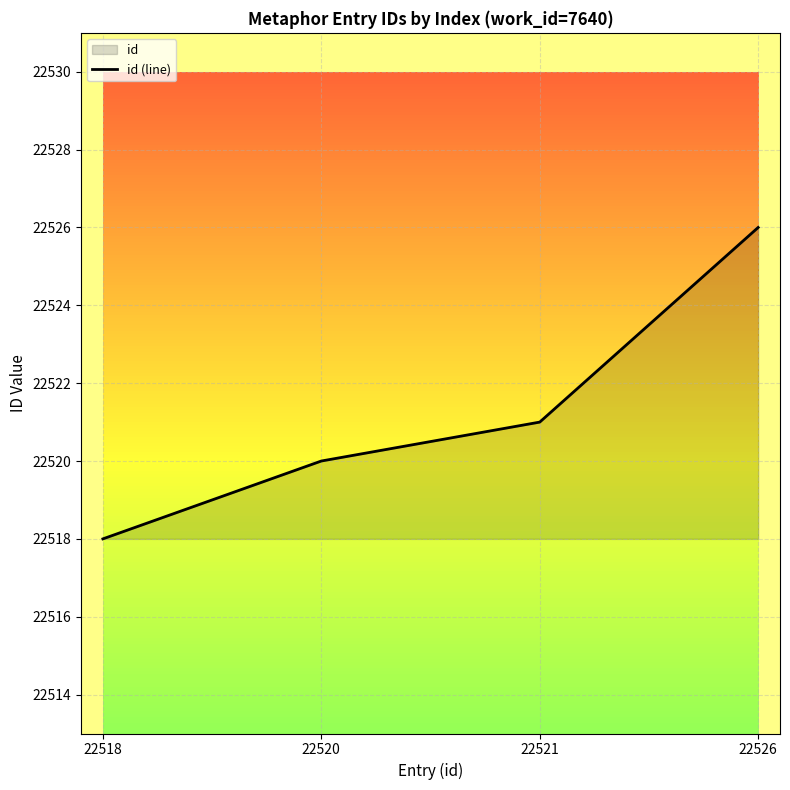

At which category does the chart reach its peak across all series?

22526